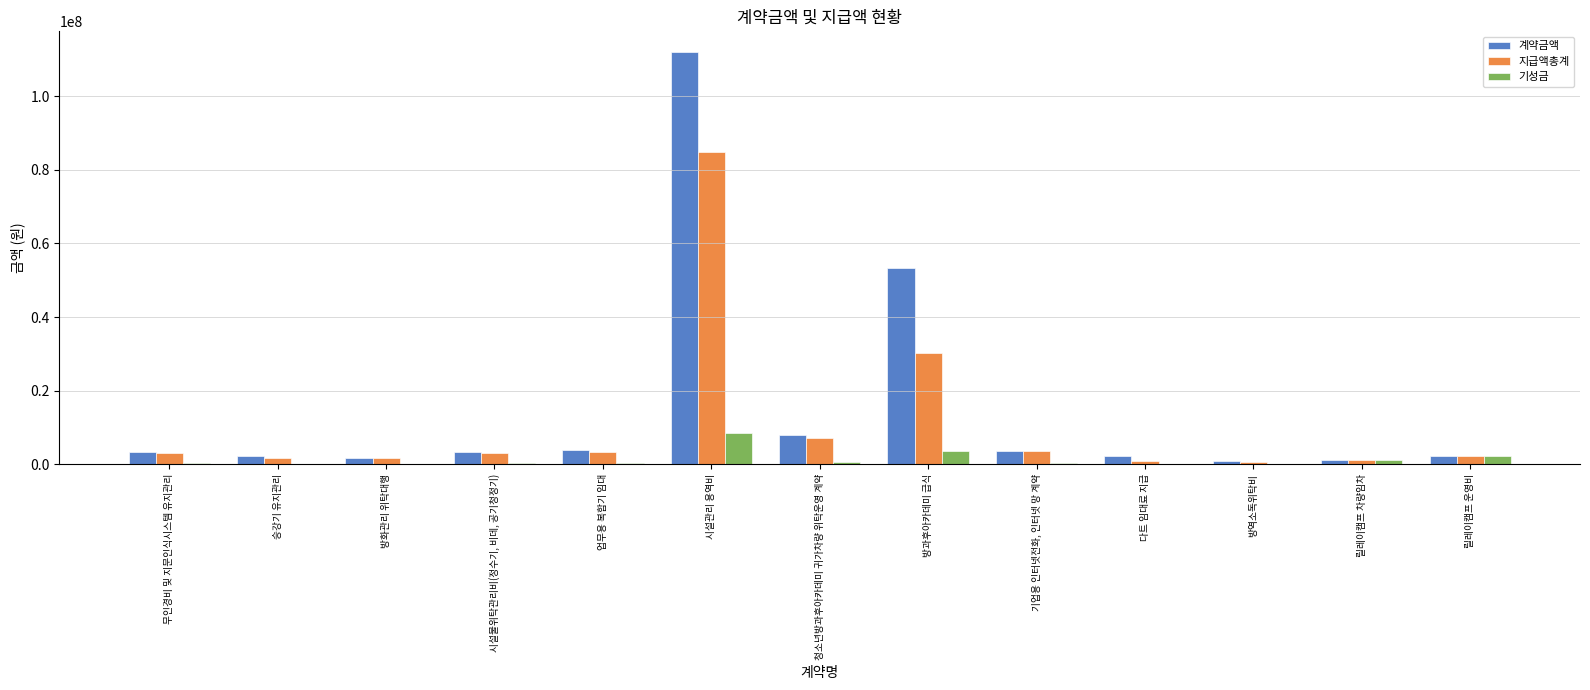

Between 무인경비 및 지문인식시스템 유지관리 and 방역소독위탁비, which series saw the biggest shift?

계약금액